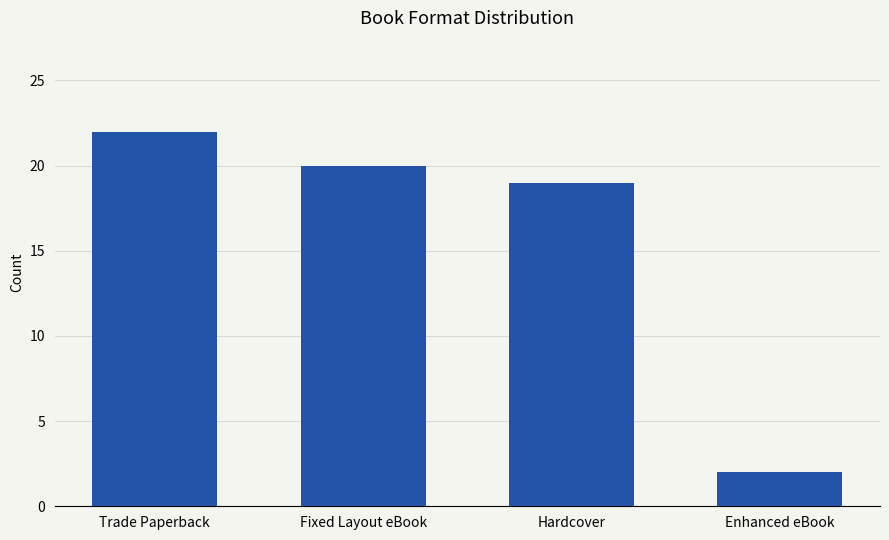

What is the label of the 1st bar from the left?

Trade Paperback